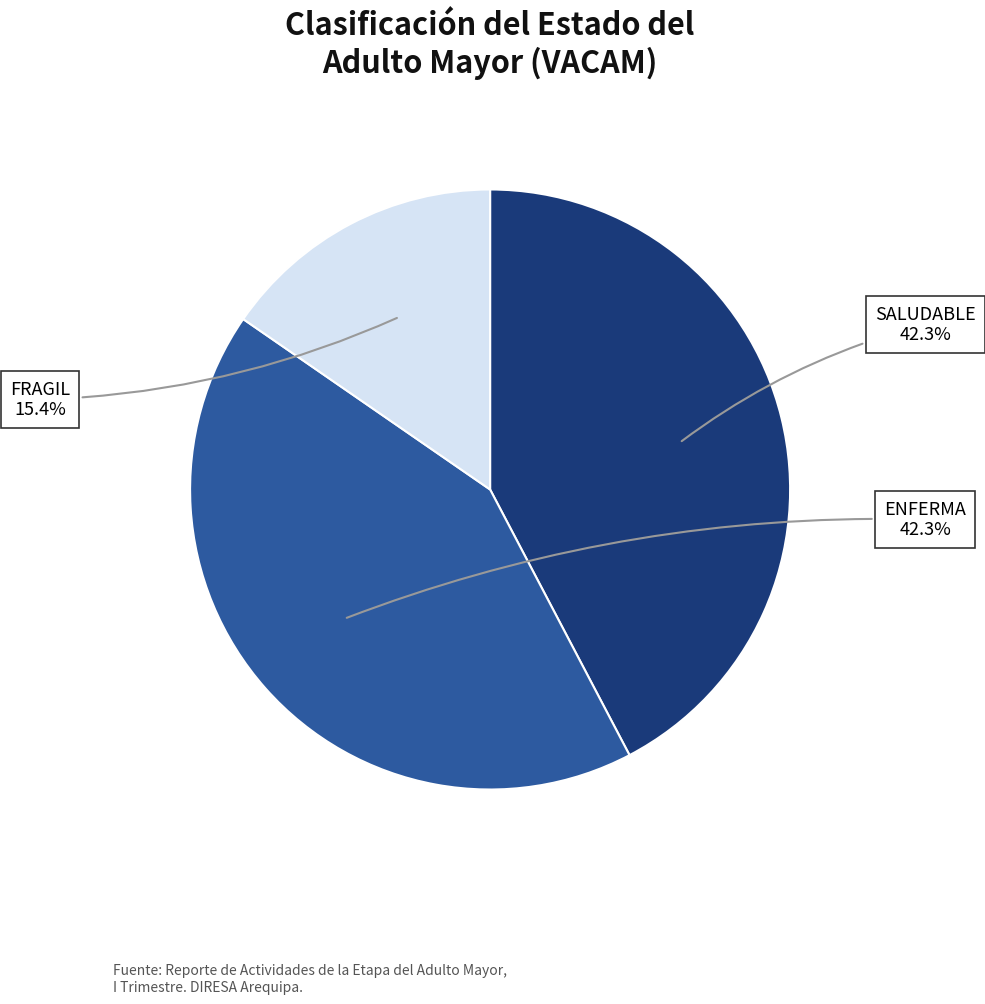

Is there any slice that represents more than half of the pie?

No